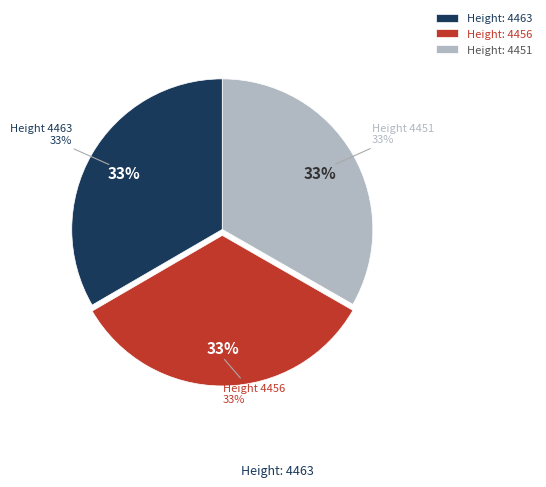

Is there a majority slice in this chart?

No